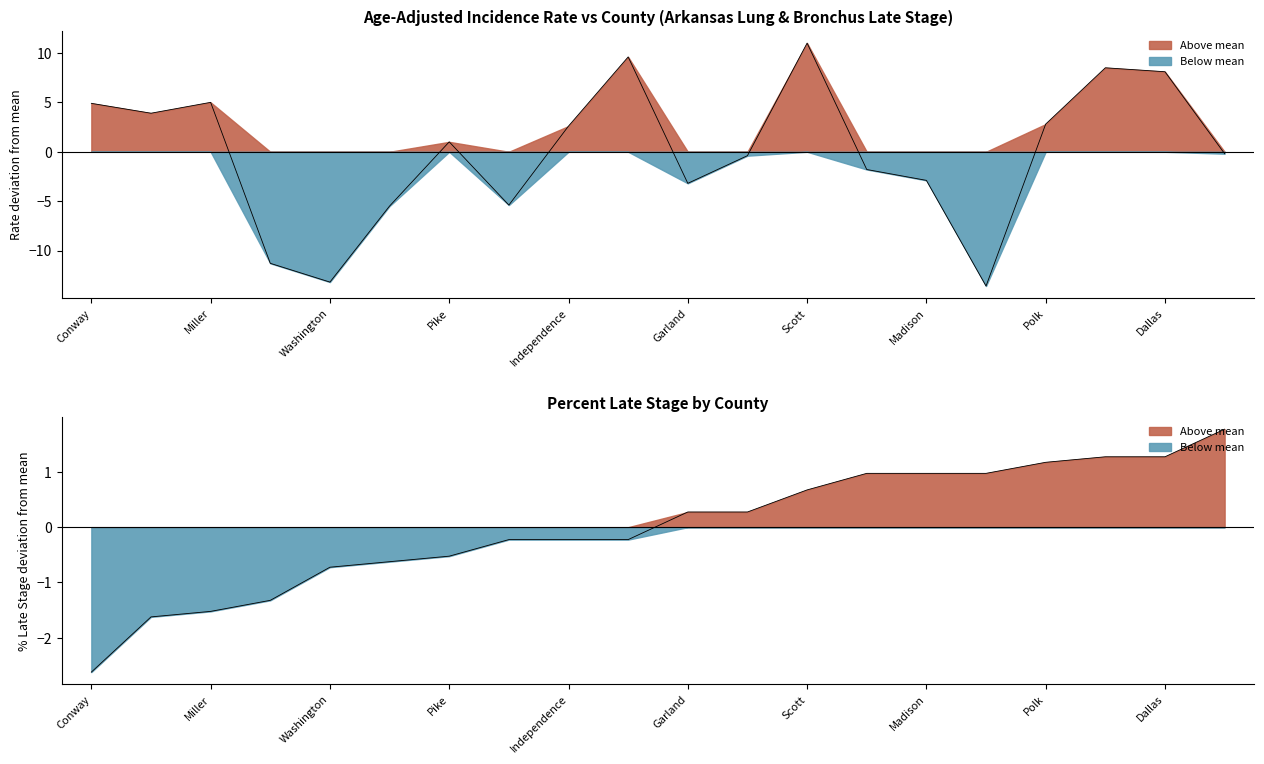

In Age-Adjusted Rate, how many points are higher than both neighbors (excluding endpoints)?

5